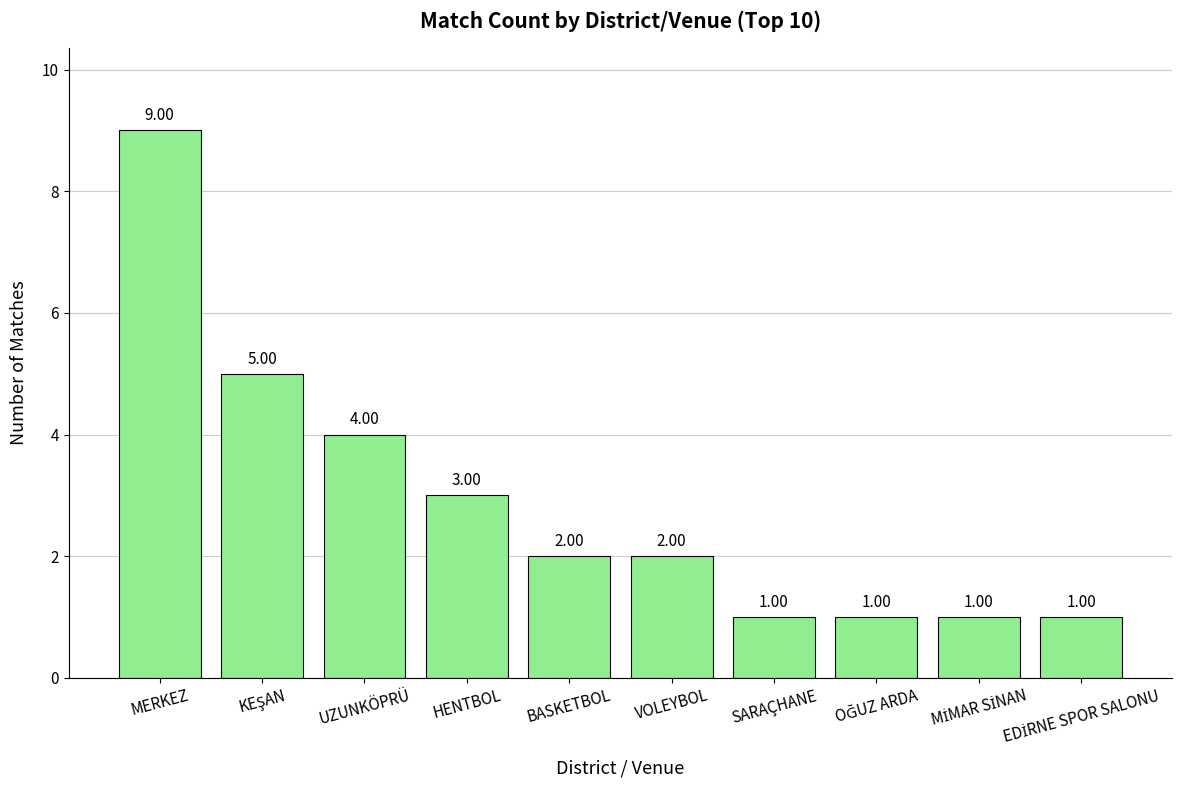

Where does the data first go above 2?

MERKEZ